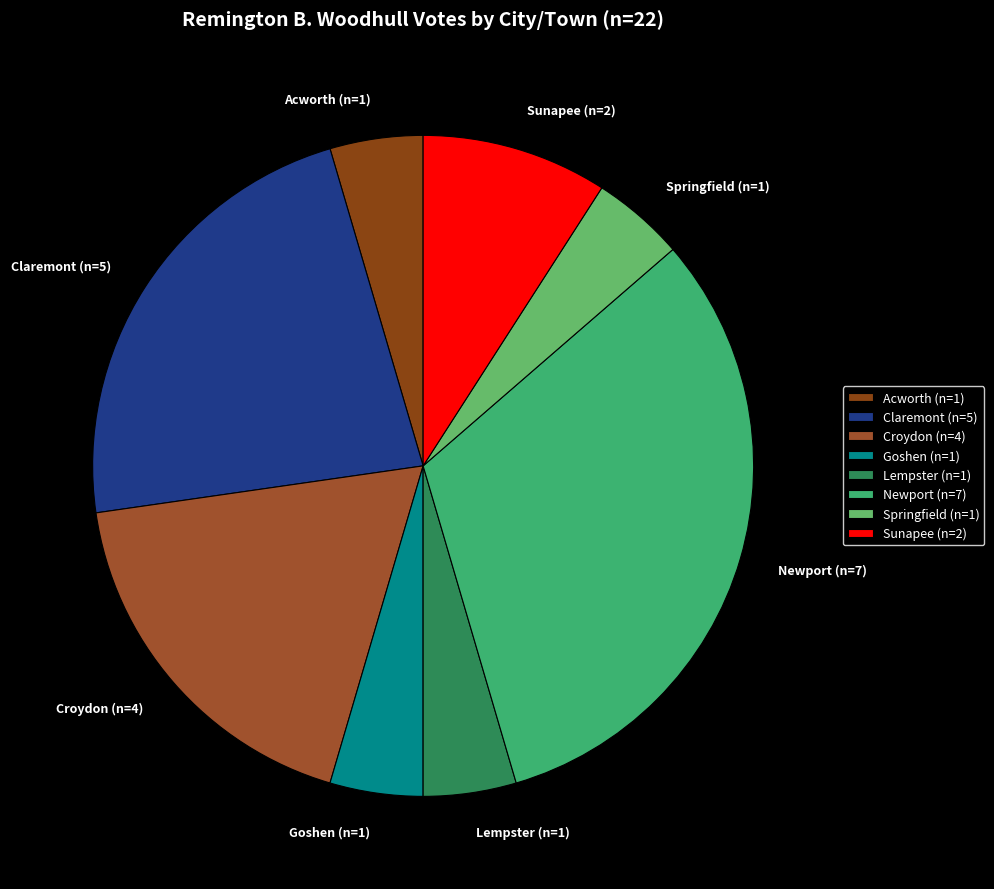

What is the ratio of the value at Claremont (n=5) to the value at Springfield (n=1)?

5.0